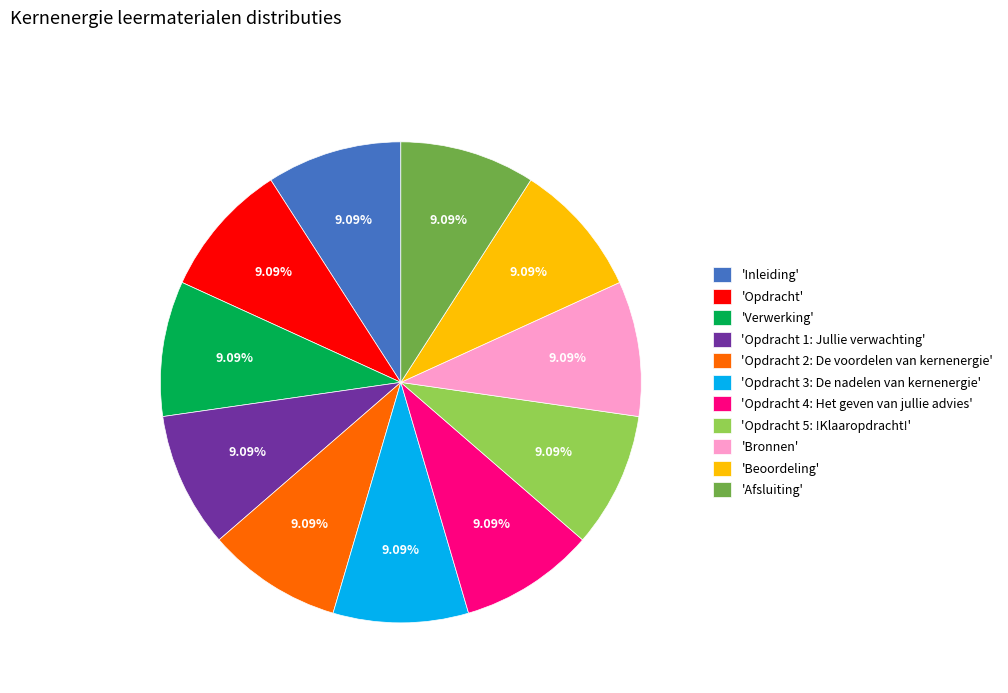

Count the number of slices in the pie.

11